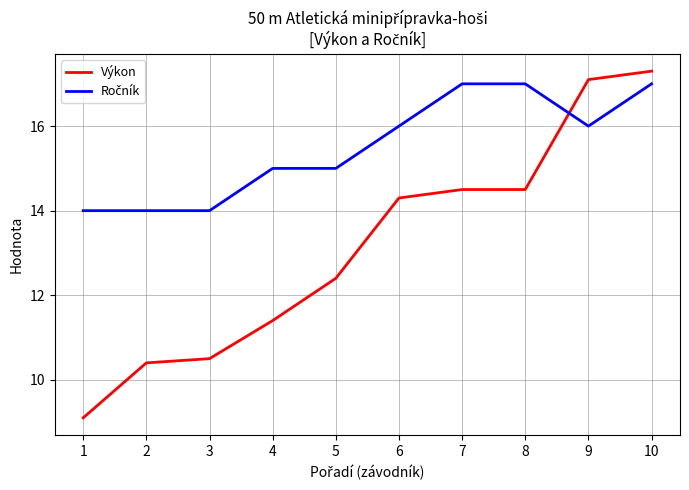

Does the chart display data point markers on the line(s)?

No